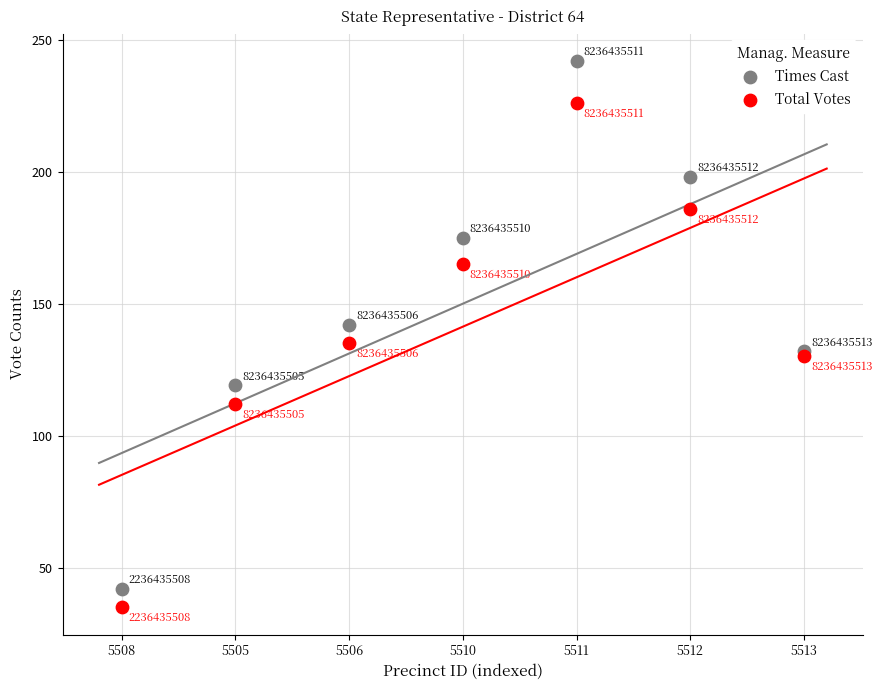

Which series contains the highest Y value?

Times Cast